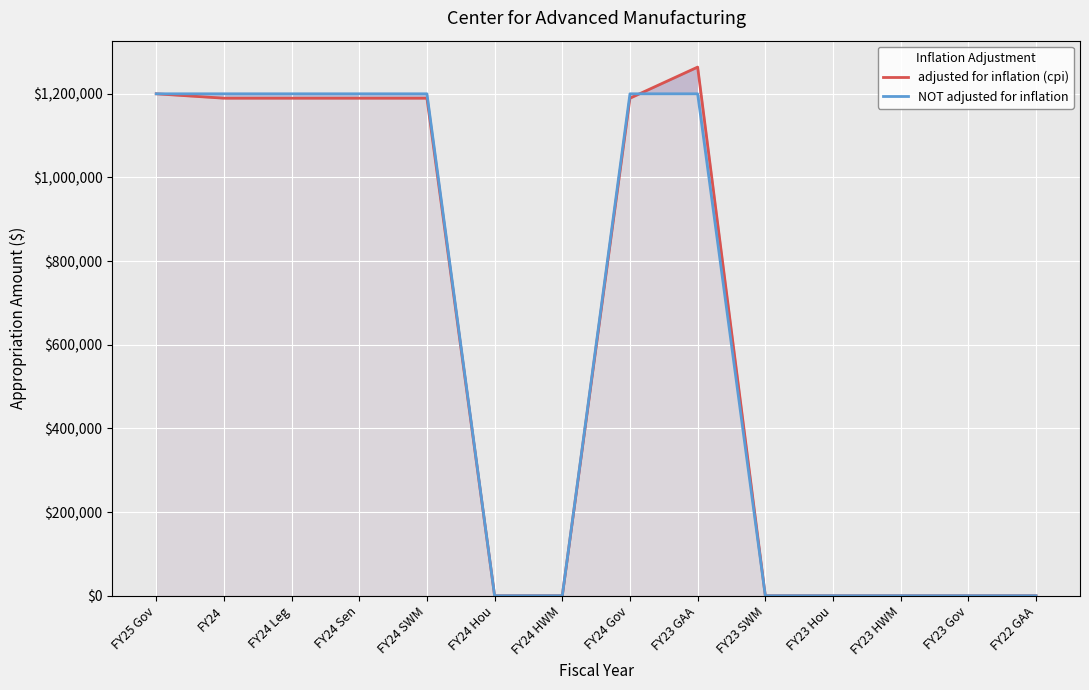

Rank the series at FY23 SWM from lowest to highest value.

adjusted for inflation (cpi), NOT adjusted for inflation